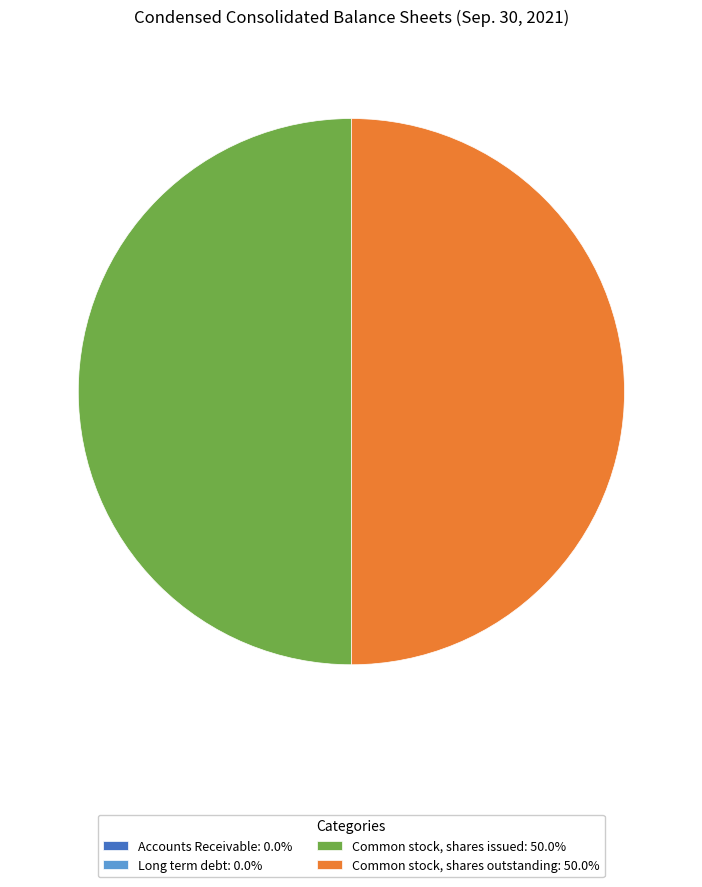

Do Common stock, shares outstanding: 50.0% and Common stock, shares issued: 50.0% together represent more than half of the pie?

Yes